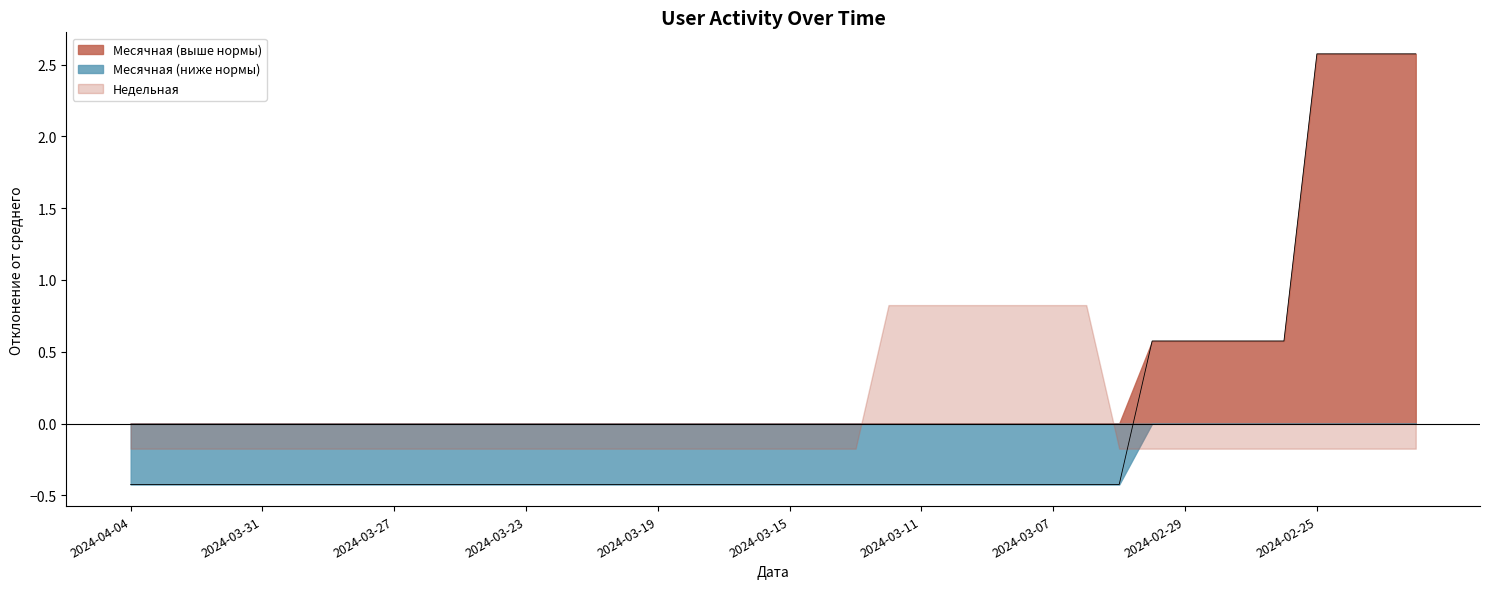

Does the chart display data point markers on the line(s)?

No